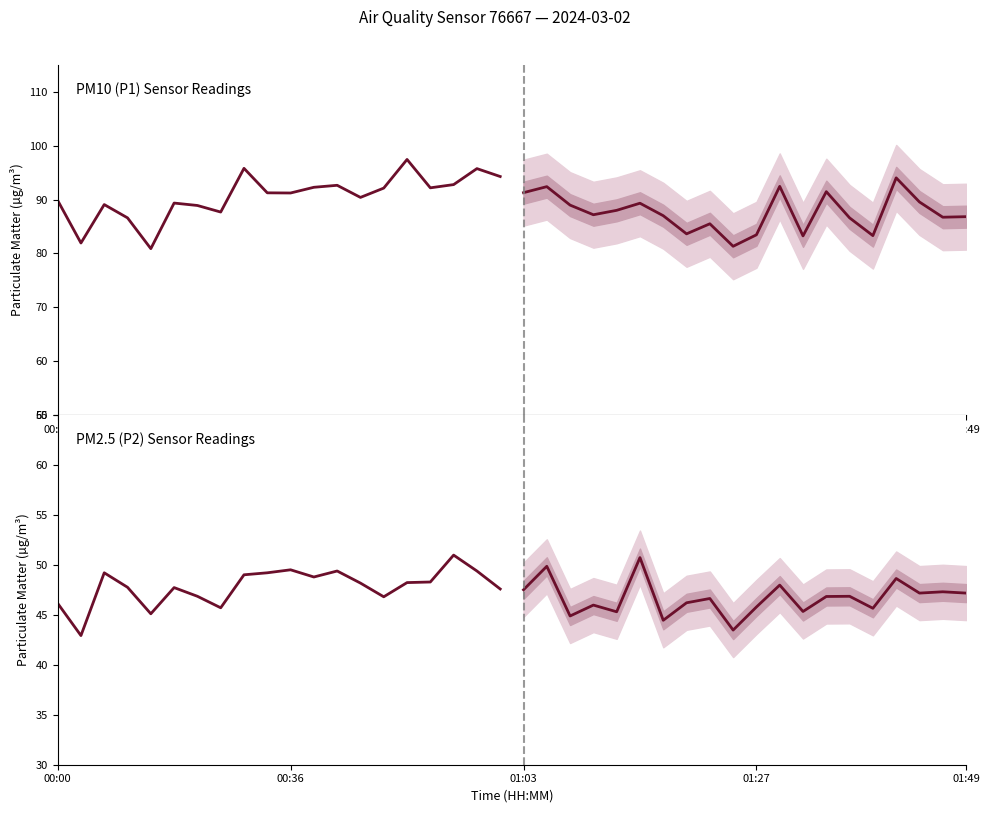

How many interior local peaks does the PM10 (P1) Sensor Readings (observed) series have?

6